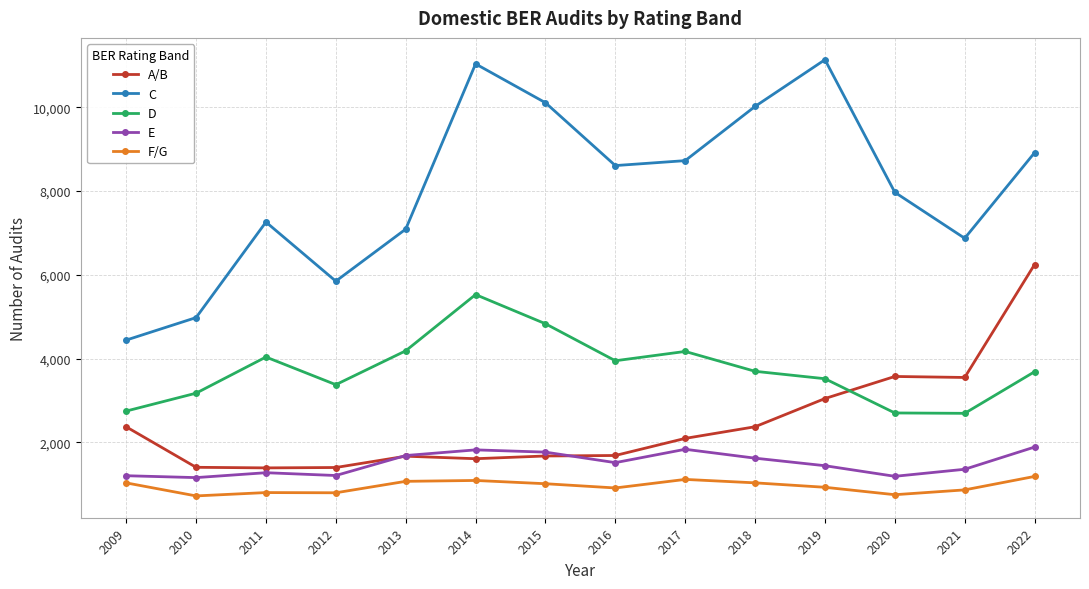

True or false: C and E intersect in this chart.

False